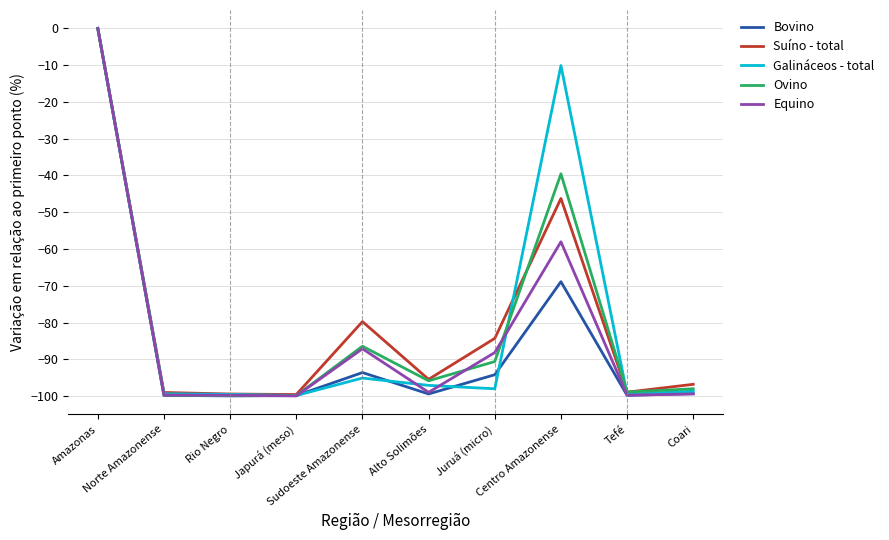

What is the minimum value shown in the chart?

-99.9